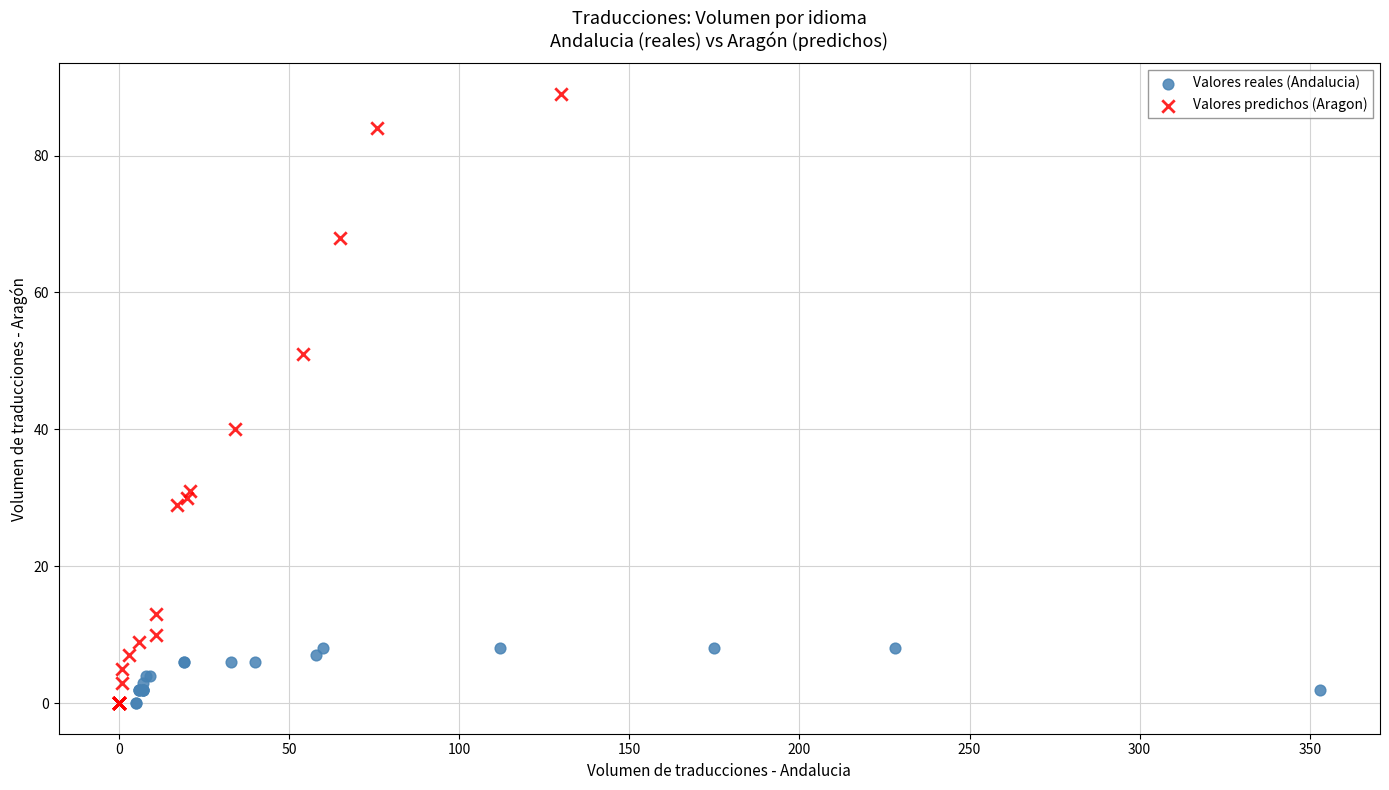

Which series contains the highest Y value?

Valores predichos (Aragon)